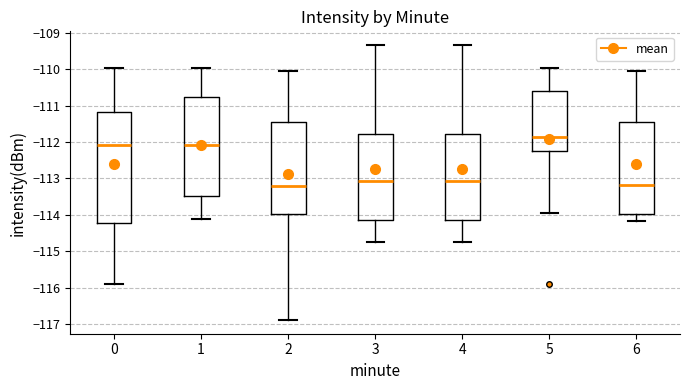

Which box is the tallest, from its lower edge to its upper edge?

0